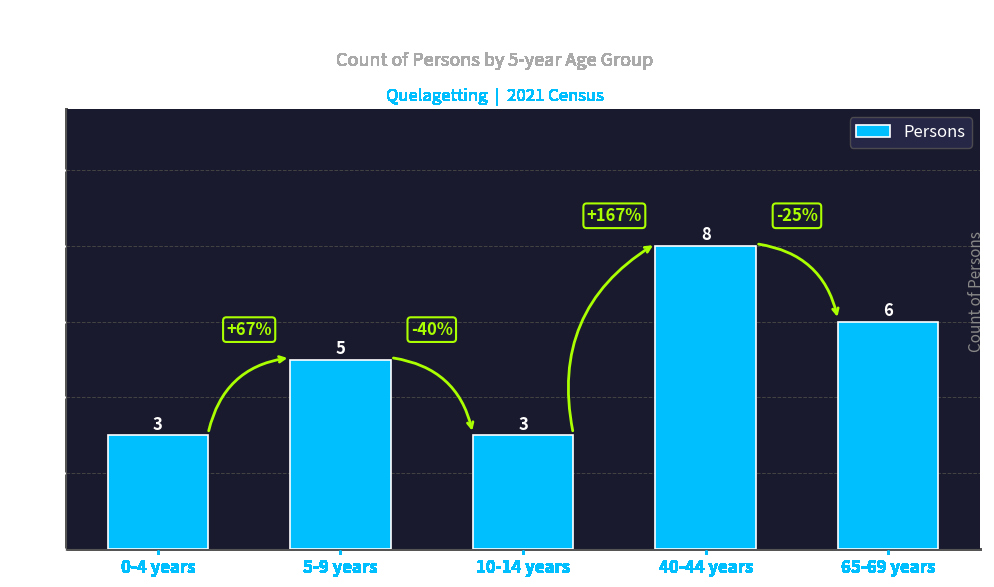

Does the chart contain any negative values?

No